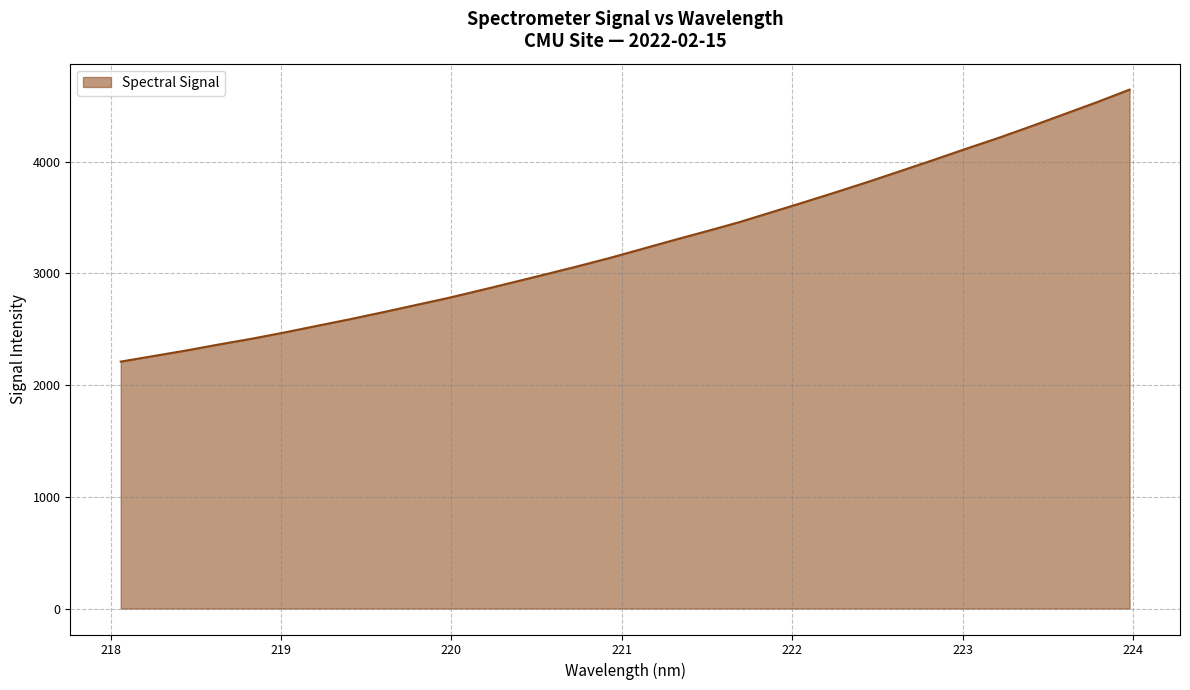

Does the chart display data point markers on the line(s)?

No